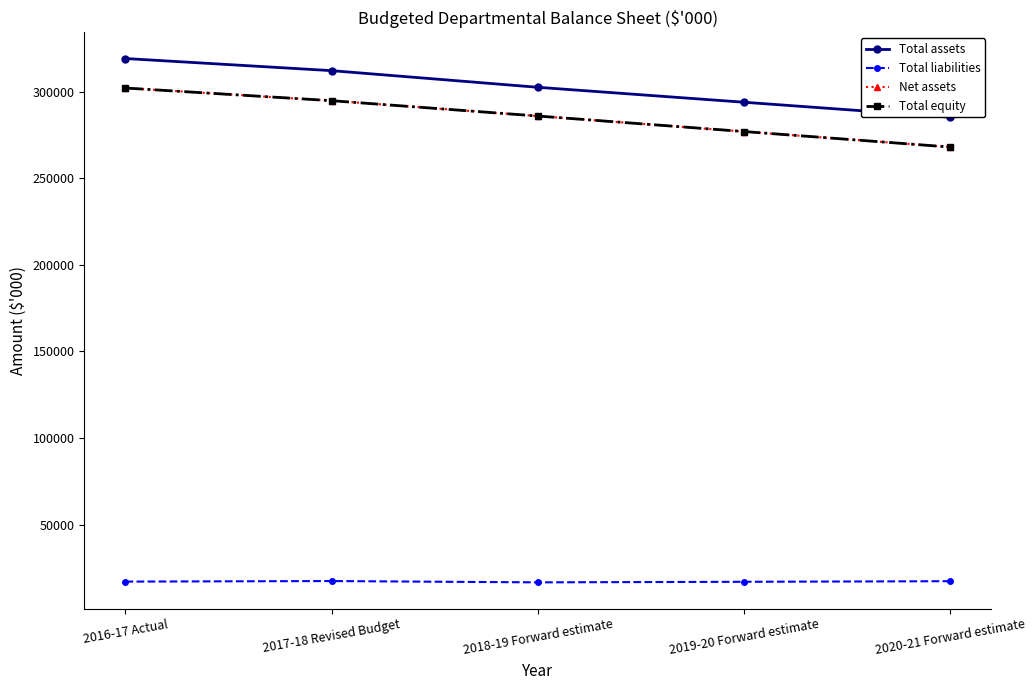

True or false: Total assets has a value of 294008 at 2019-20 Forward estimate.

True